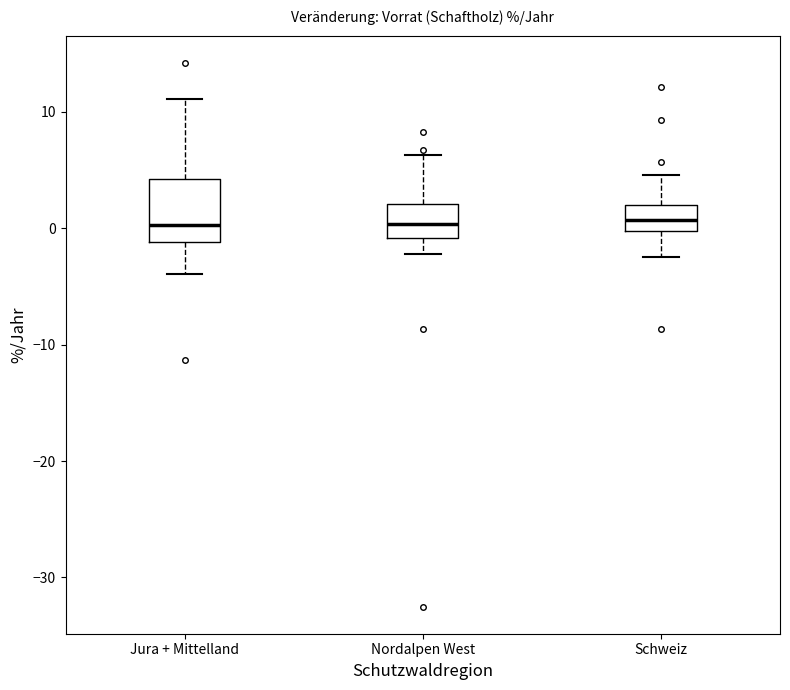

Where is the upper edge of the box for Jura + Mittelland on the y-axis? The values are not printed on the chart, so give them approximately, as read against the axis.

4